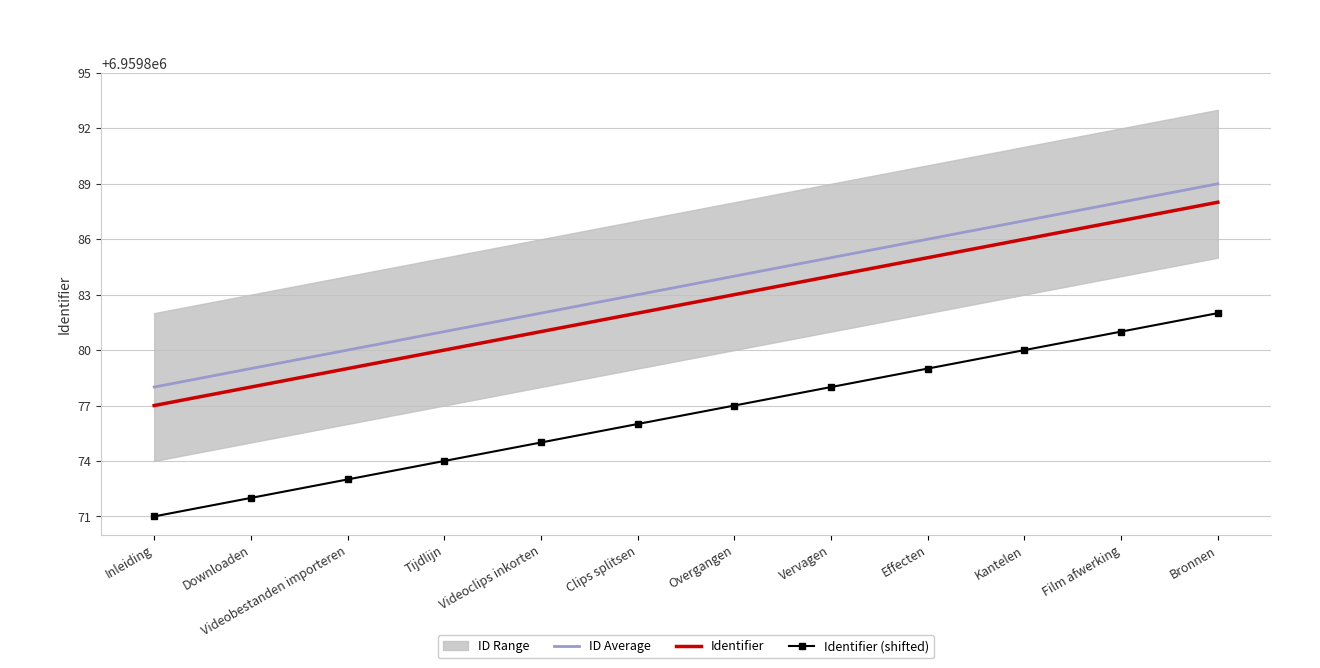

What is the sum of all Identifier values?

83518590